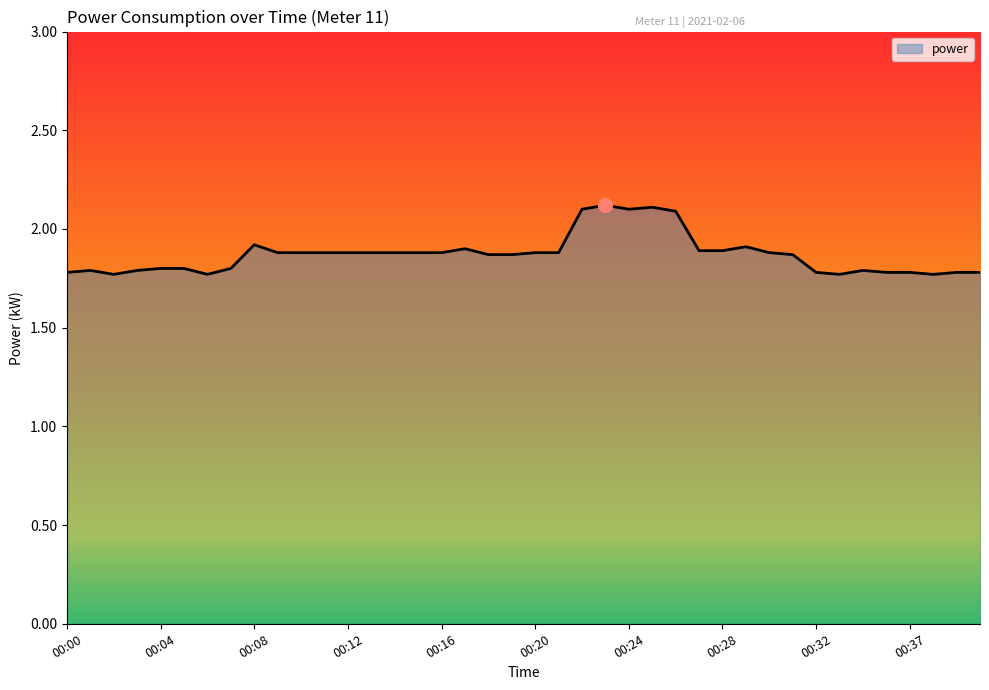

What is the greatest value displayed?

2.1